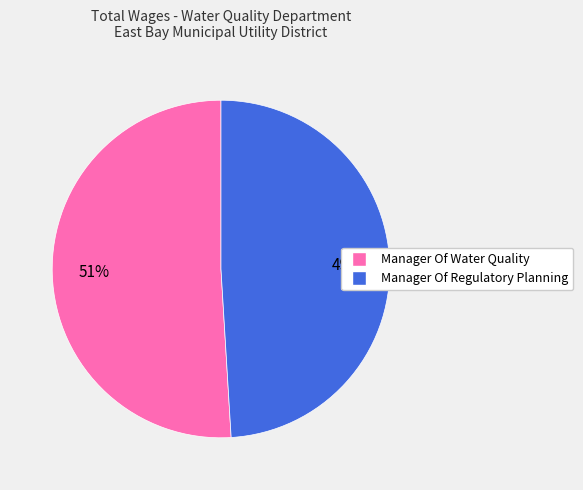

What percentage is the Manager Of Regulatory Planning slice, to the nearest percent?

49%